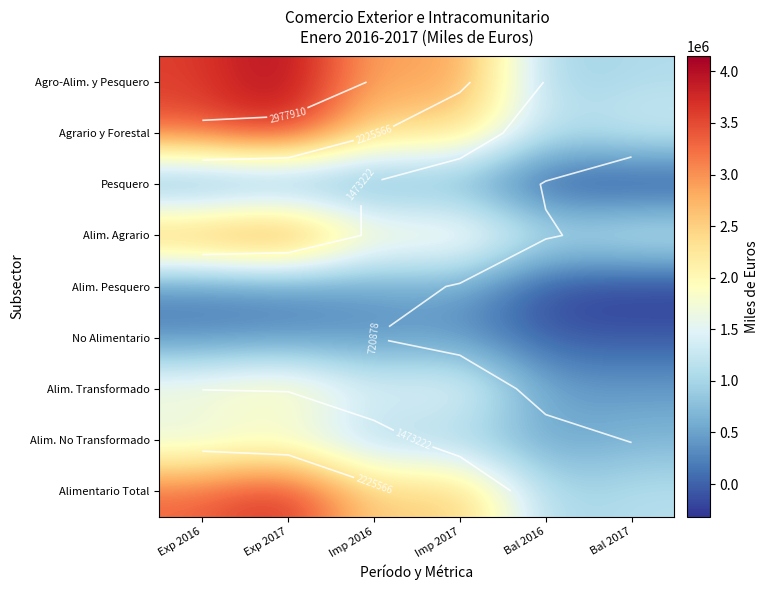

What is the difference between the second highest and minimum values in the Alim. Pesquero series?

764214